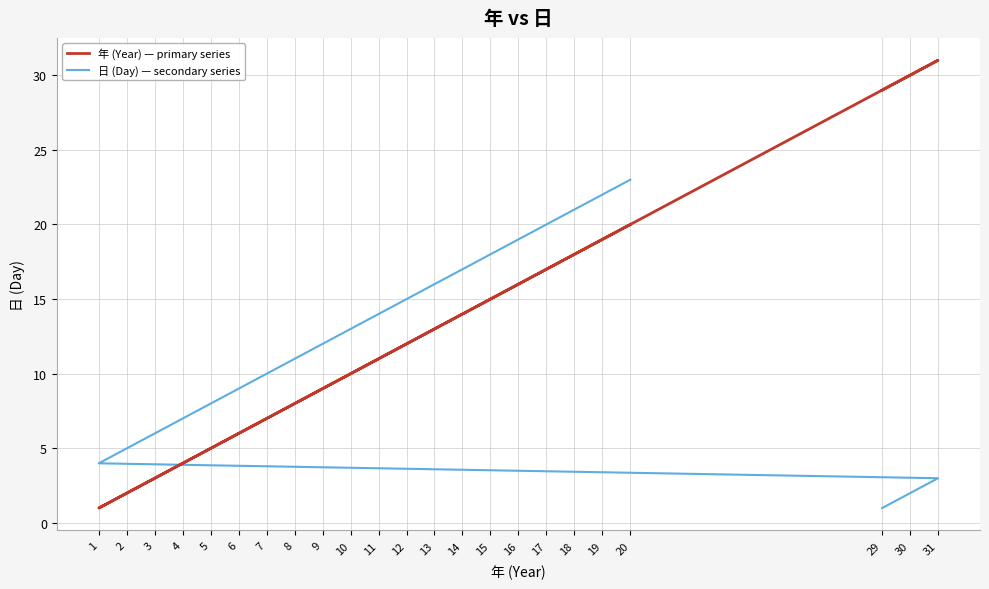

Is the value of 年 (Year) — primary series at 20 greater than the value of 日 (Day) — secondary series at 10?

Yes